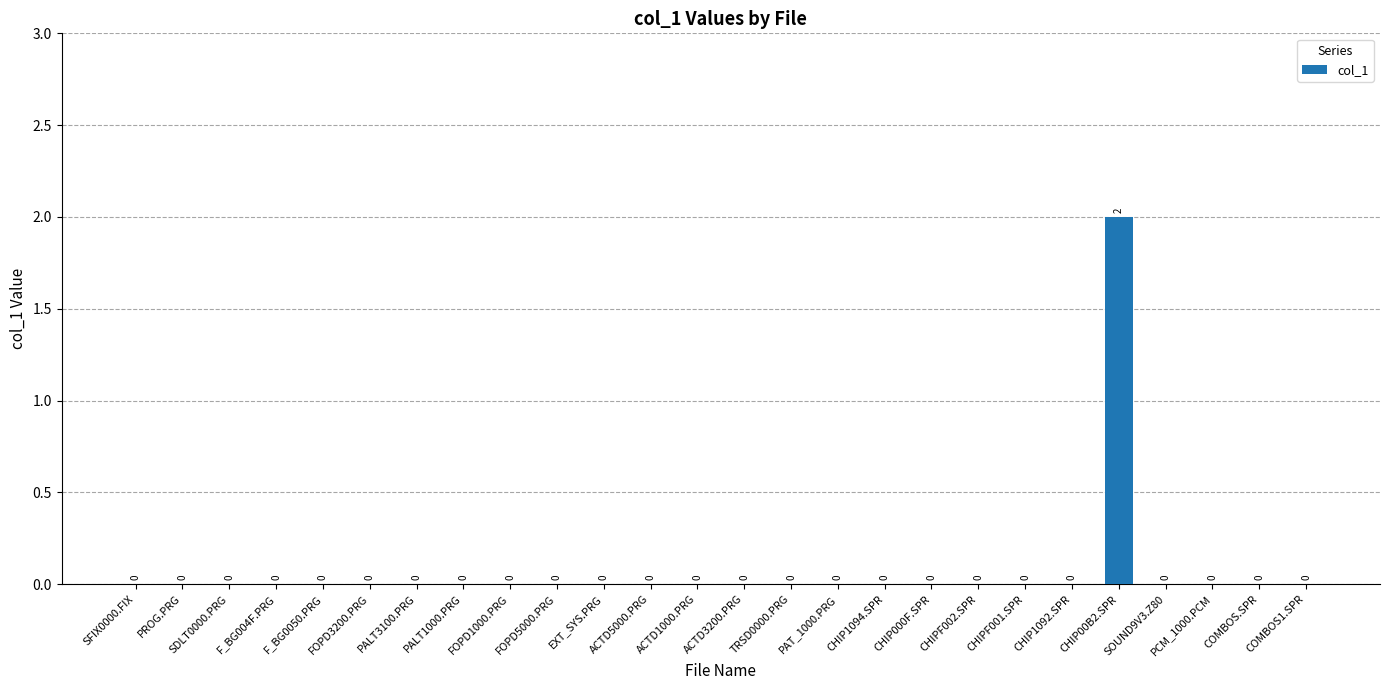

True or false: the data shows -1 at COMBOS.SPR.

False